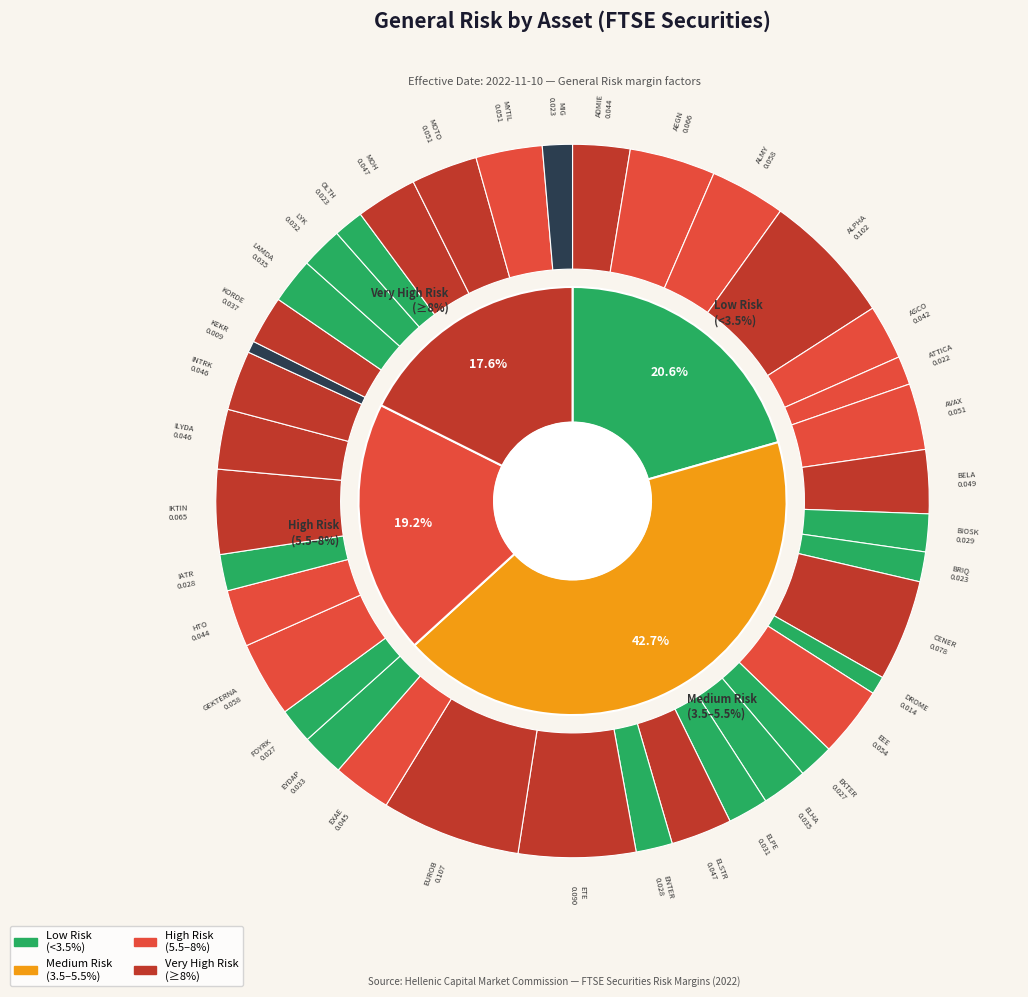

Does ELPE account for over 50% of the chart?

No